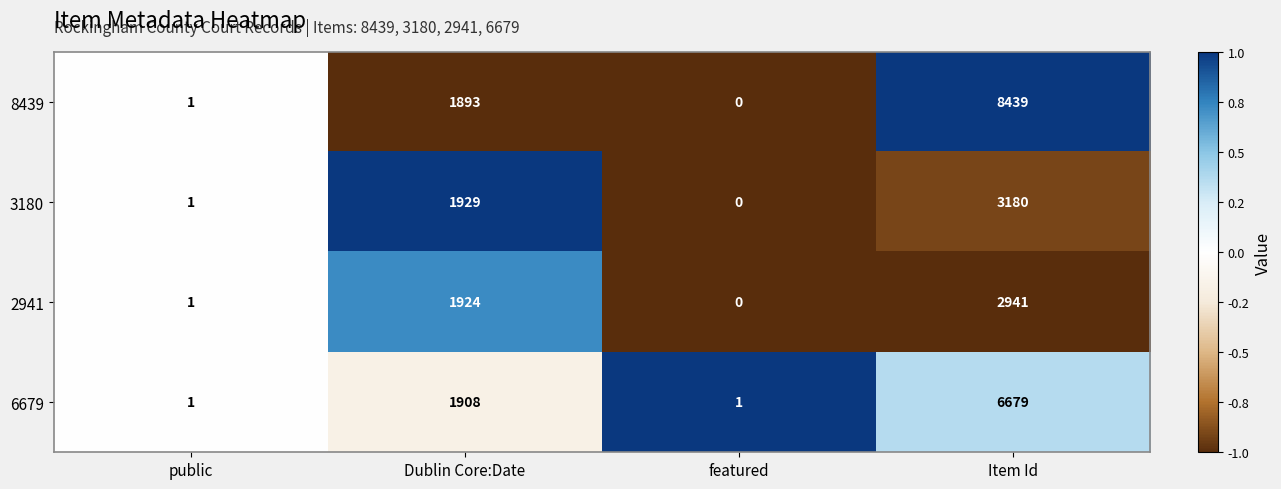

List the series in order of their peak value, lowest first.

2941, 3180, 6679, 8439